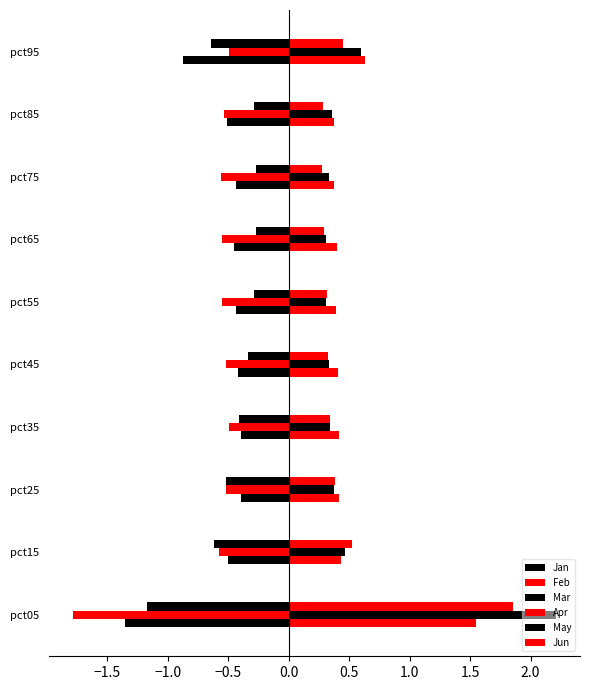

Count the number of categories in the chart.

10